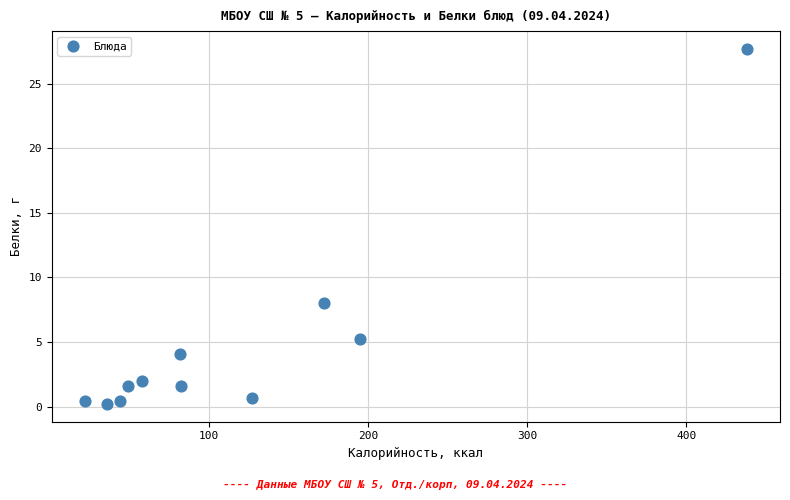

What Y value in the scatter plot is closest to 13?

8.0